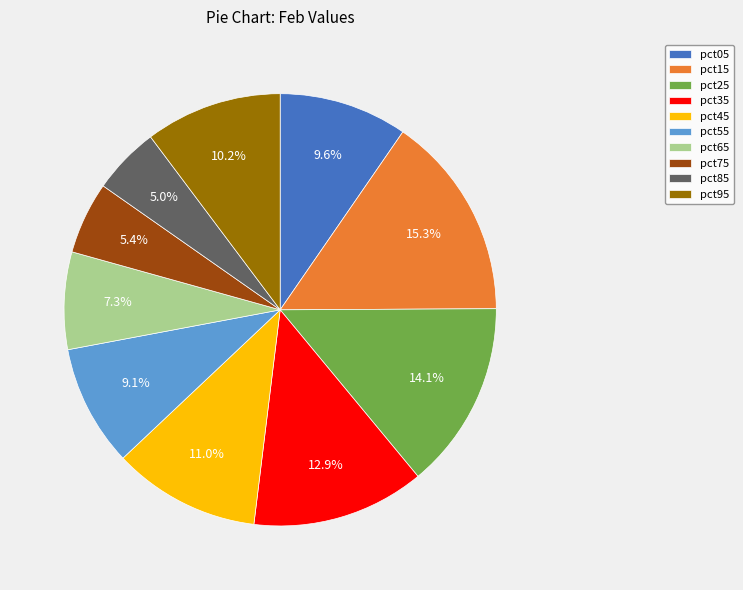

Which slice is the largest?

pct15